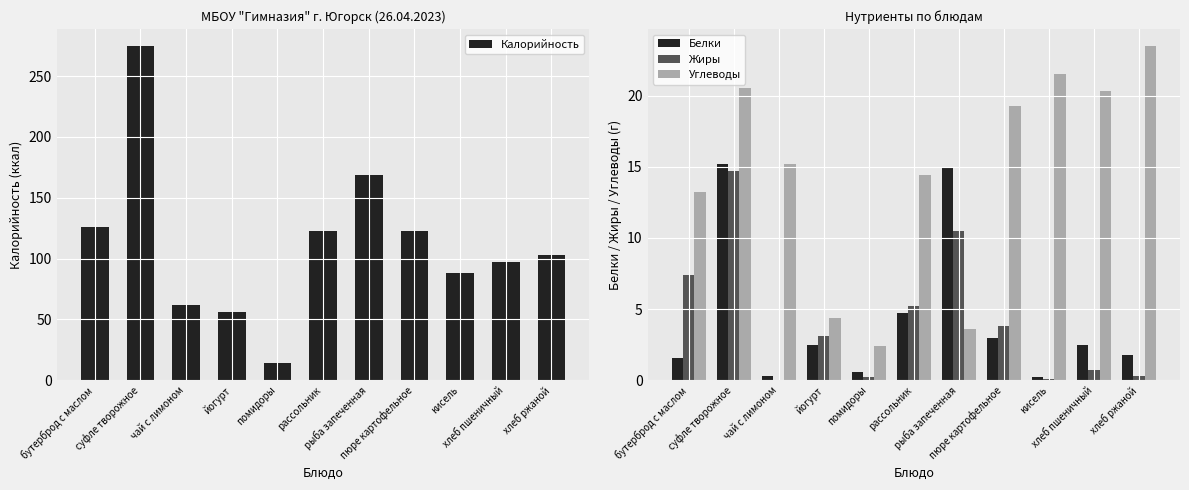

Does the chart contain any negative values?

No